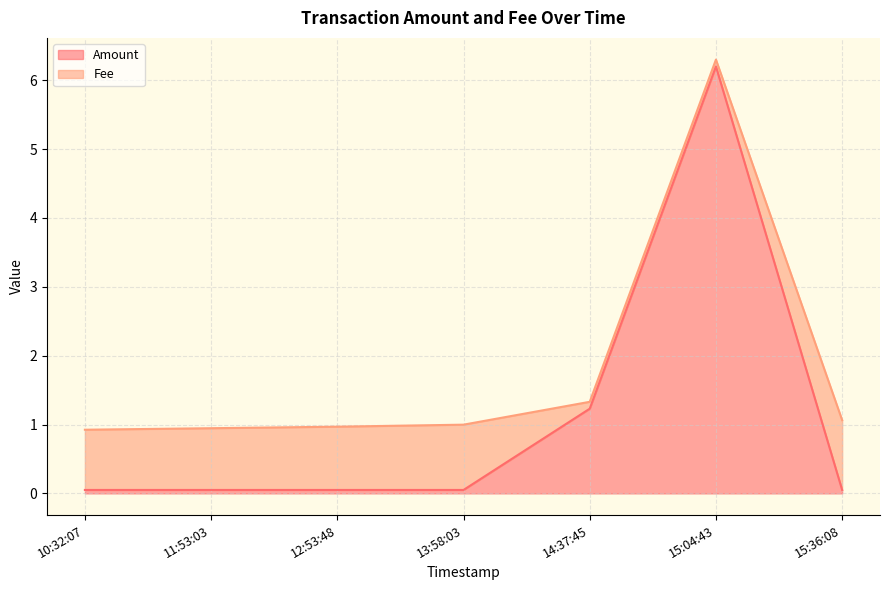

Which has a higher value, 12:53:48 or 14:37:45?

14:37:45